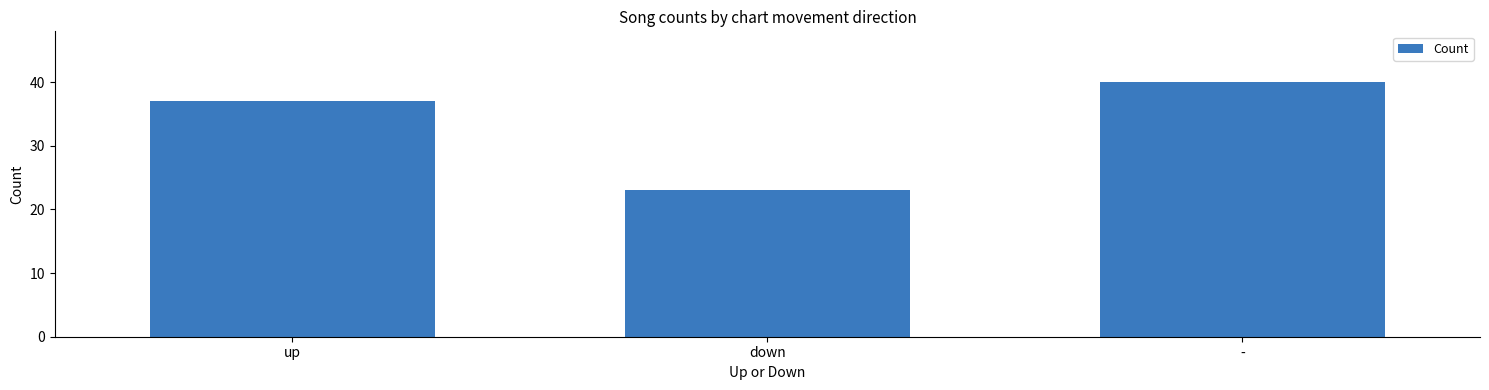

Rank the categories by value from highest to lowest.

-, up, down